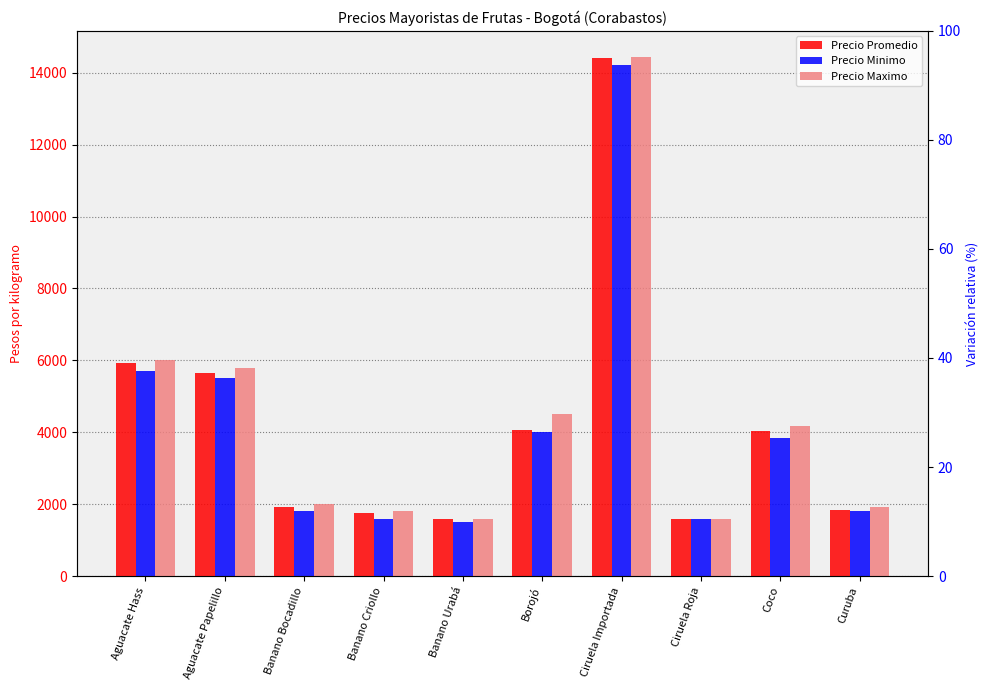

Reading left to right, what are all the values shown in this chart?

Precio Promedio: 5928.6	5657.1	1925.0	1742.9	1585.7	4062.5	14412.7	1600.0	4047.6	1831.2
Precio Minimo: 5700.0	5500.0	1800.0	1600.0	1500.0	4000.0	14222.2	1600.0	3833.3	1818.2
Precio Maximo: 6000.0	5800.0	2000.0	1800.0	1600.0	4500.0	14444.4	1600.0	4166.7	1909.1